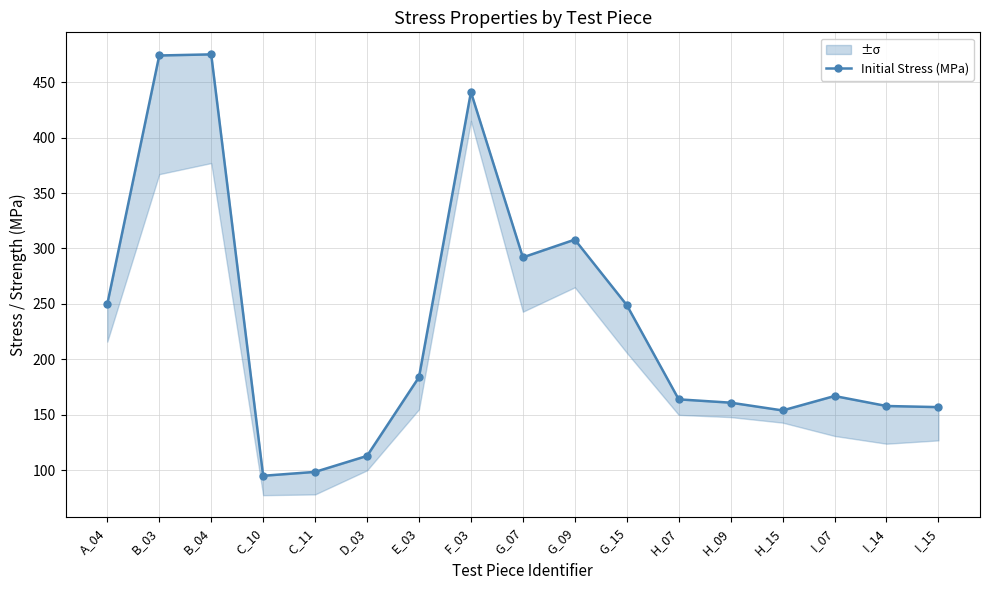

What is the label of the 1st point from the right?

I_15